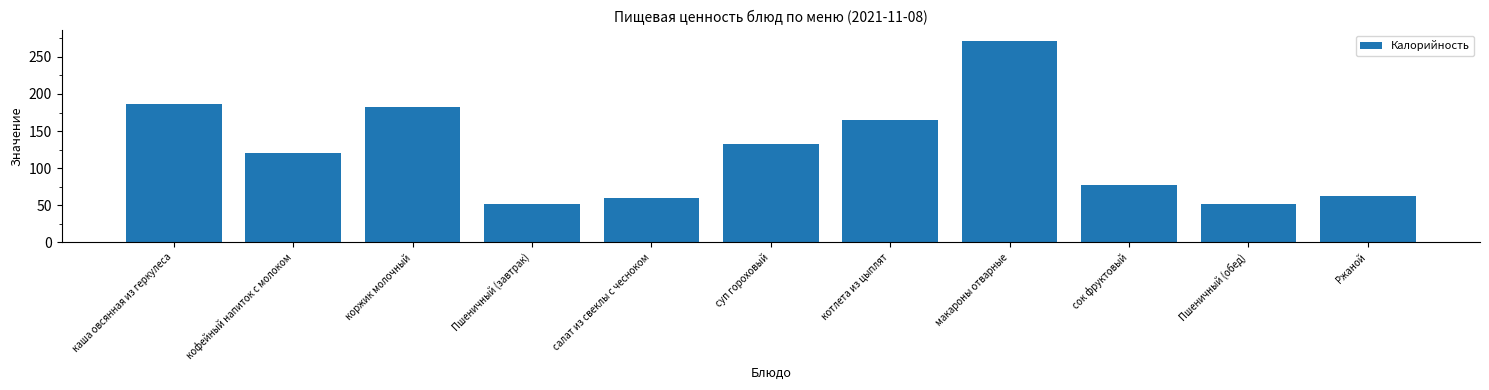

Between коржик молочный and суп гороховый, which is larger?

коржик молочный